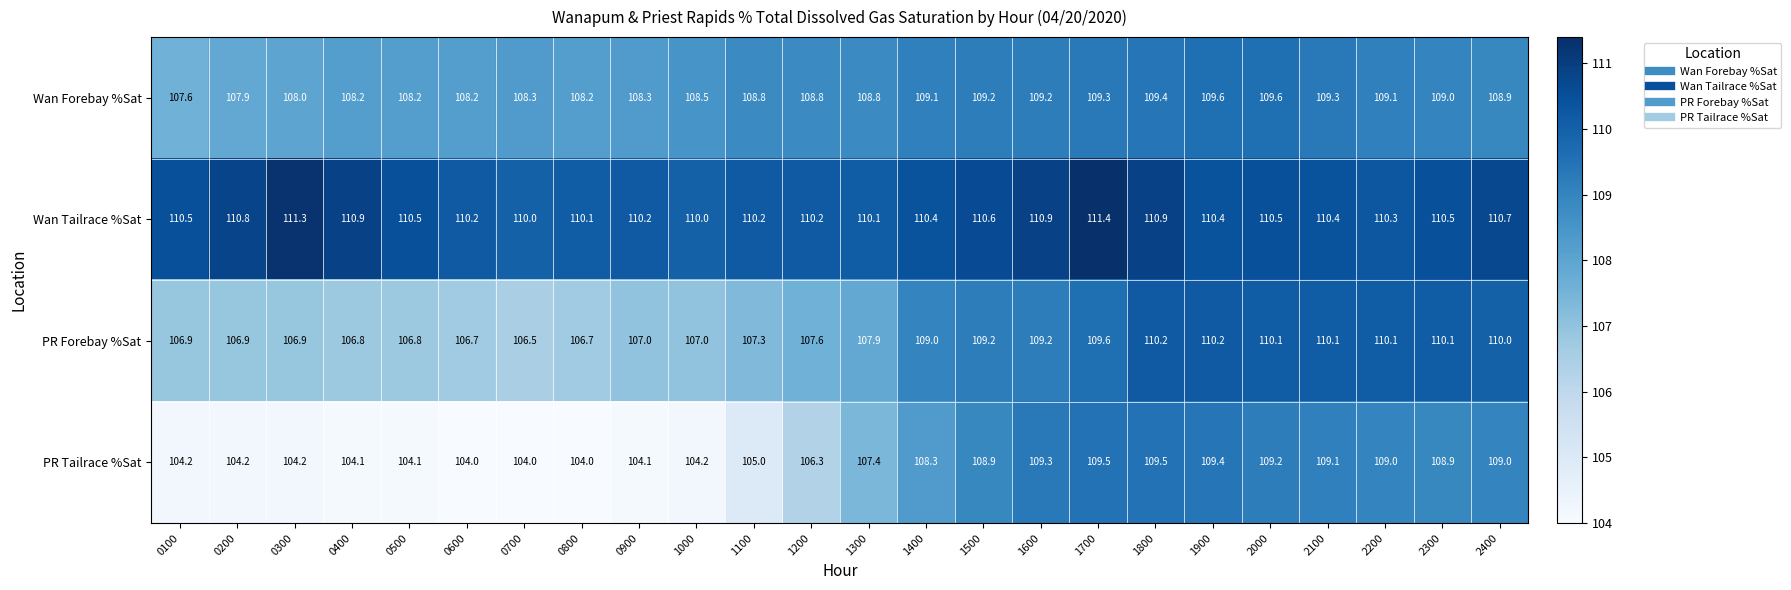

The Wan Tailrace %Sat series shows 54.3 at 2300. True or false?

False